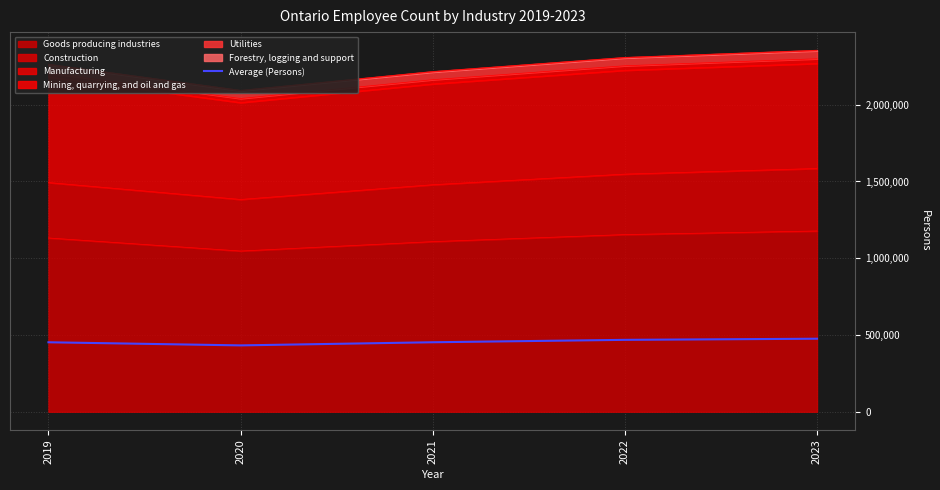

What is the greatest value displayed?

475821